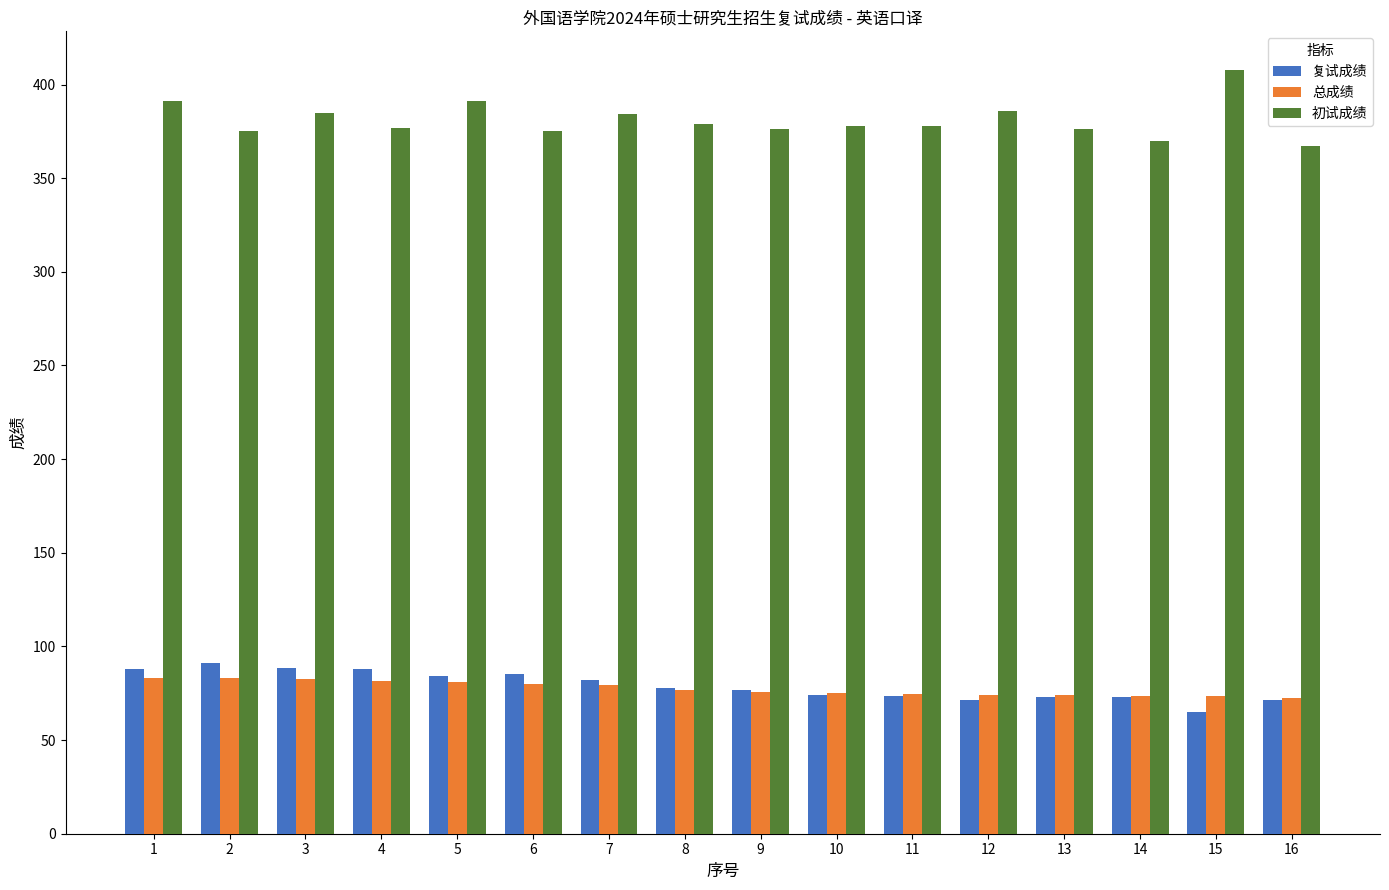

What is the total value across all series at 4?

546.4